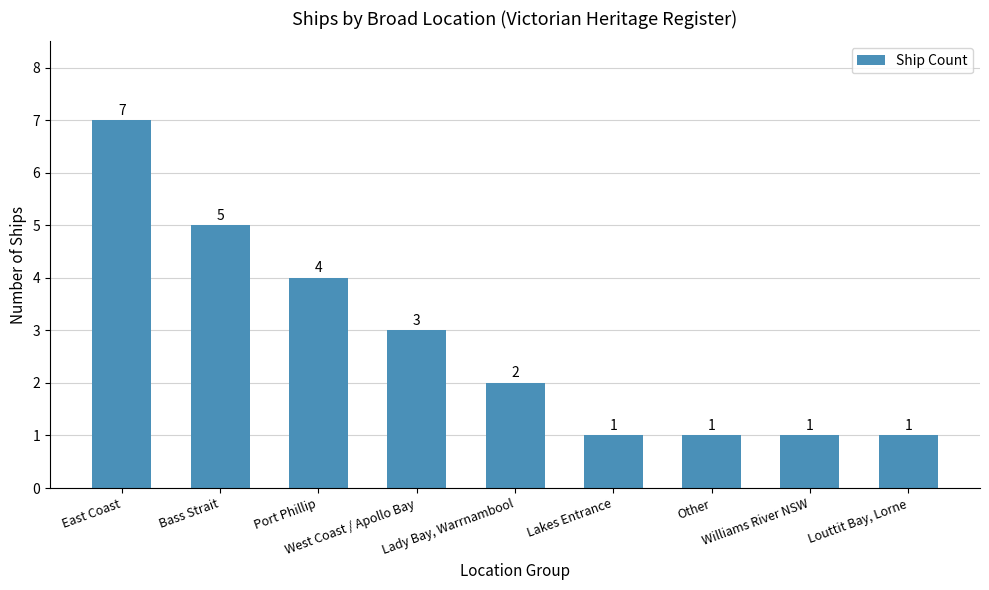

Which has a higher value, Louttit Bay, Lorne or East Coast?

East Coast